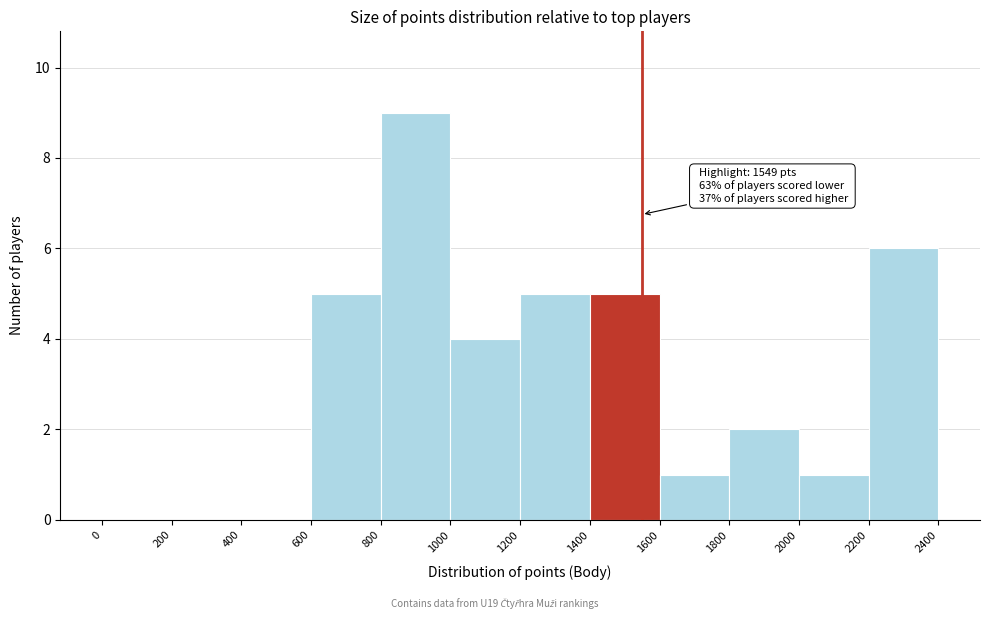

Over which range of the x-axis is the bar tallest?

800 to 1000